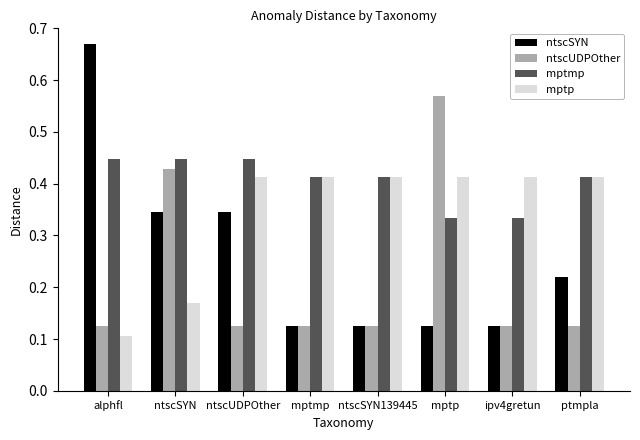

Which series has the widest spread of values?

ntscSYN